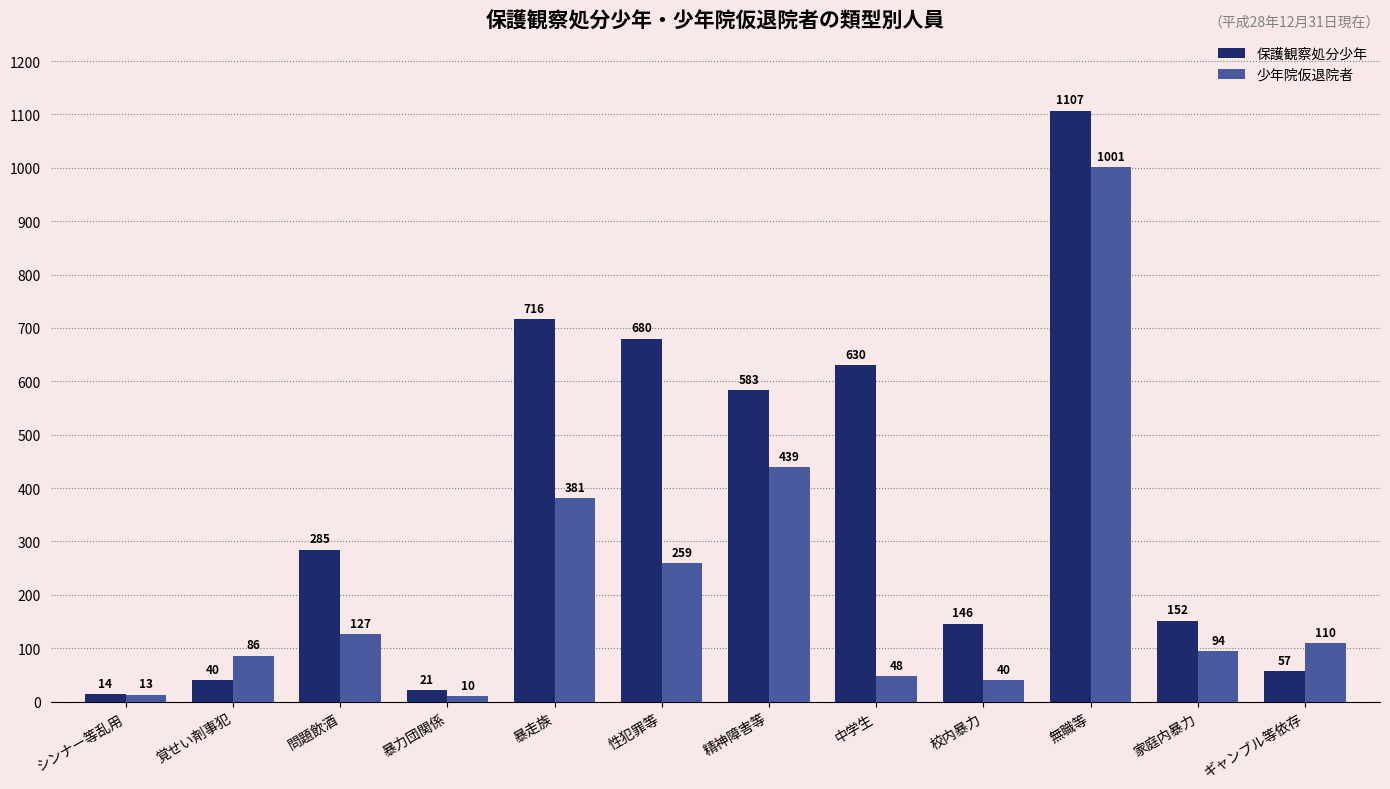

What is the label of the 1st bar from the left?

シンナー等乱用